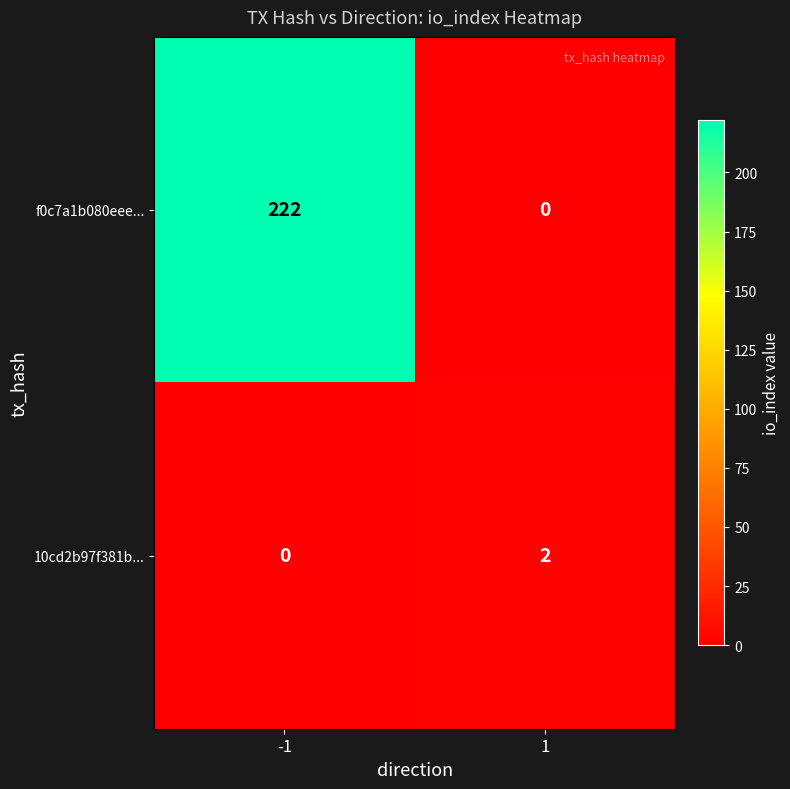

Between -1 and 1, which series saw the biggest shift?

f0c7a1b080eee...